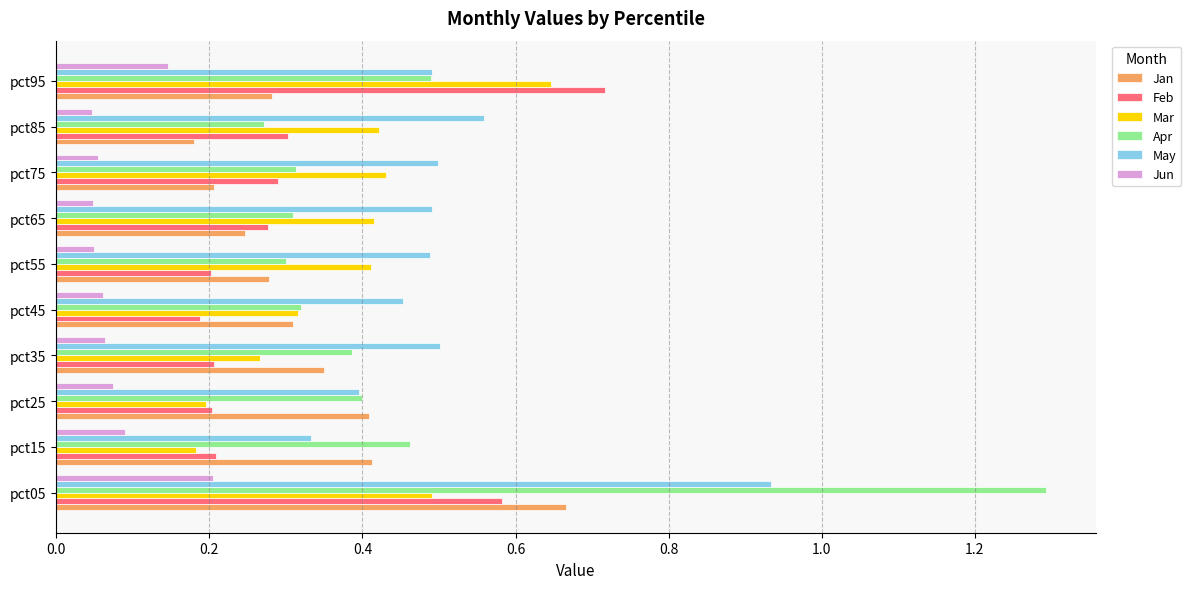

Which series changed the most between pct05 and pct25?

Apr